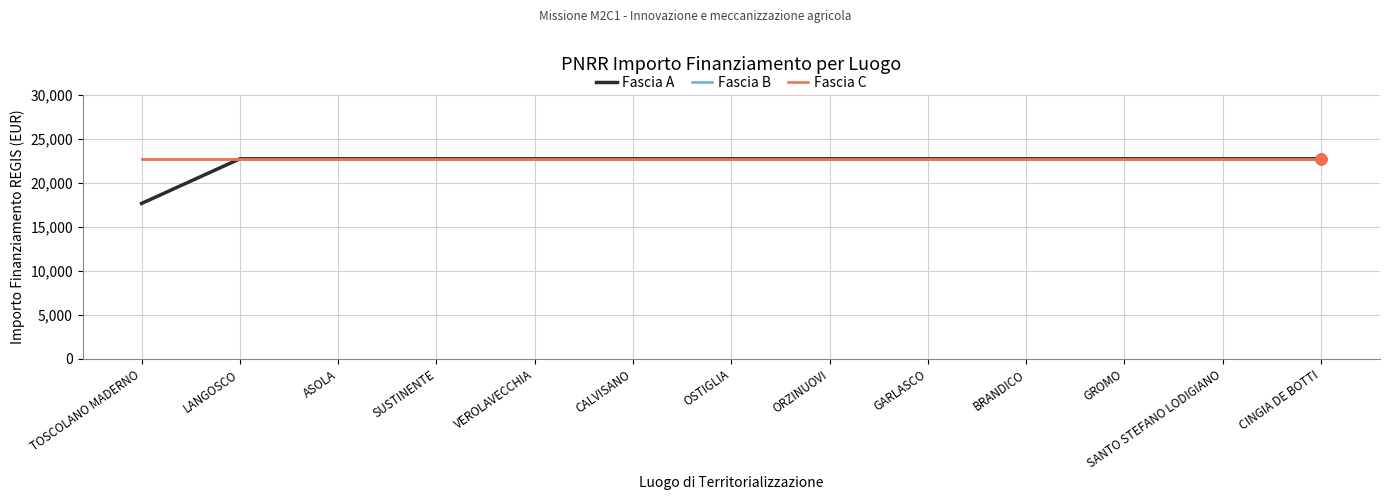

At which category is the sum across all series the highest?

LANGOSCO